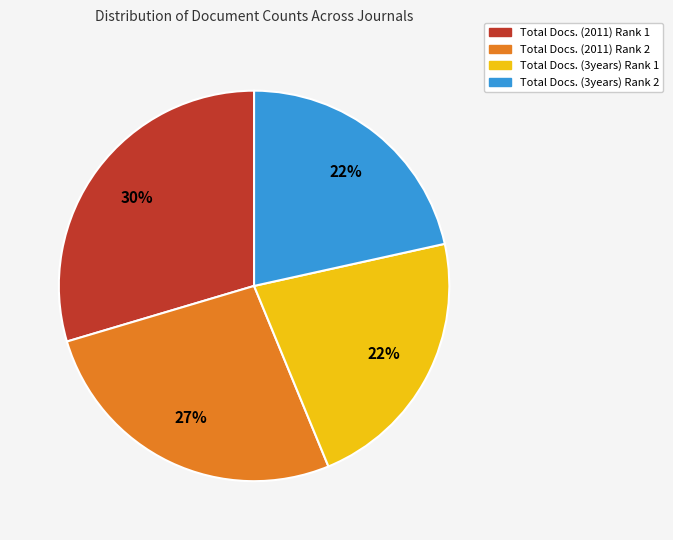

To the nearest percent, what percentage of the pie is Total Docs. (3years) Rank 2?

22%